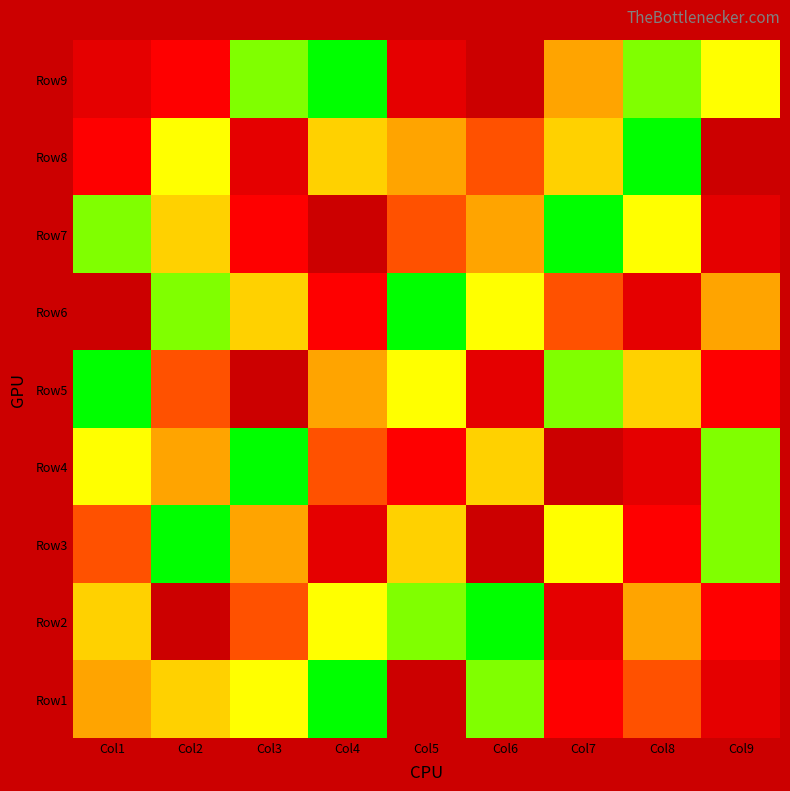

Which label corresponds to the smallest value in the chart?

Col4